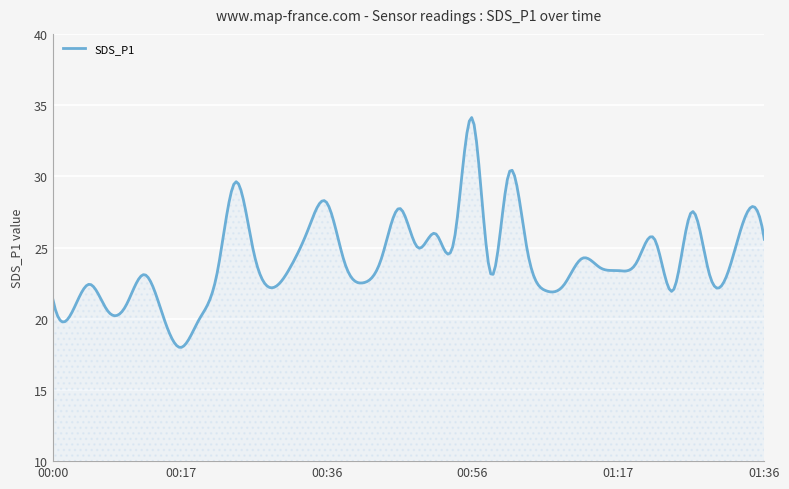

What is the smallest value displayed?

18.0